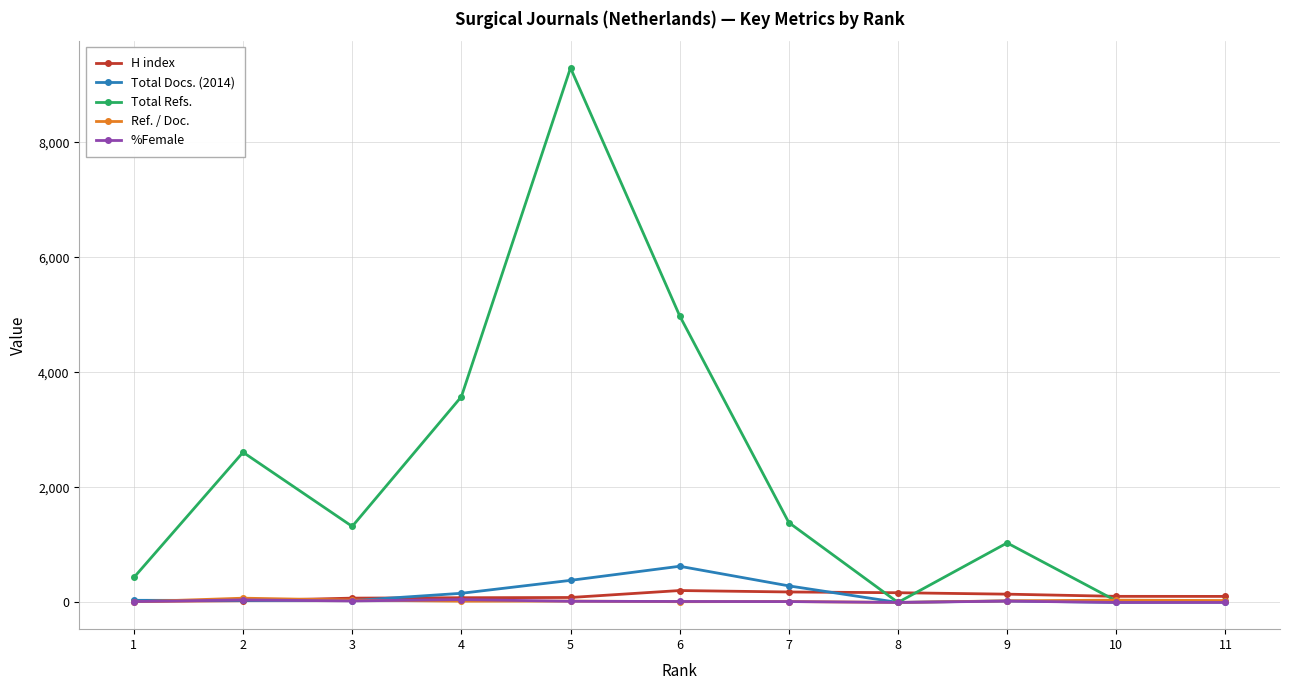

True or false: Ref. / Doc. has more than 0 interior local peaks.

True